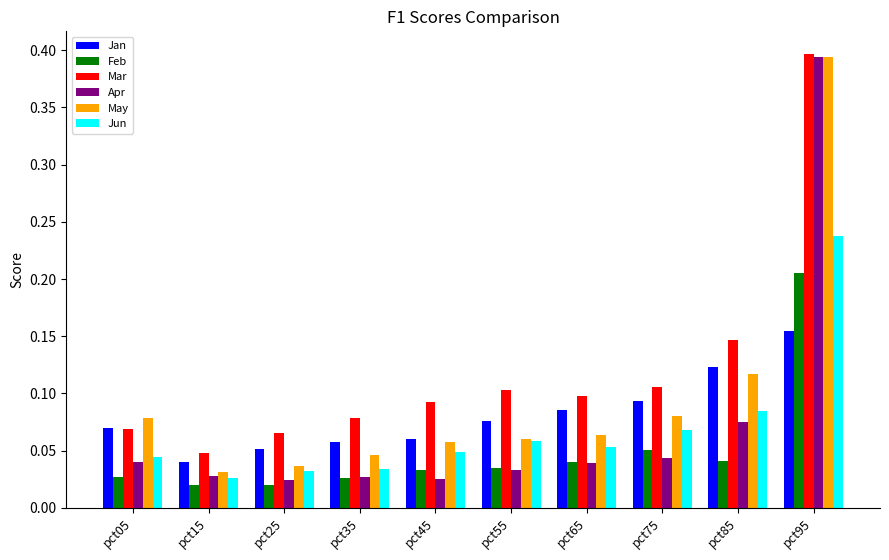

Count the Jan values in the range 0 to 1.

10